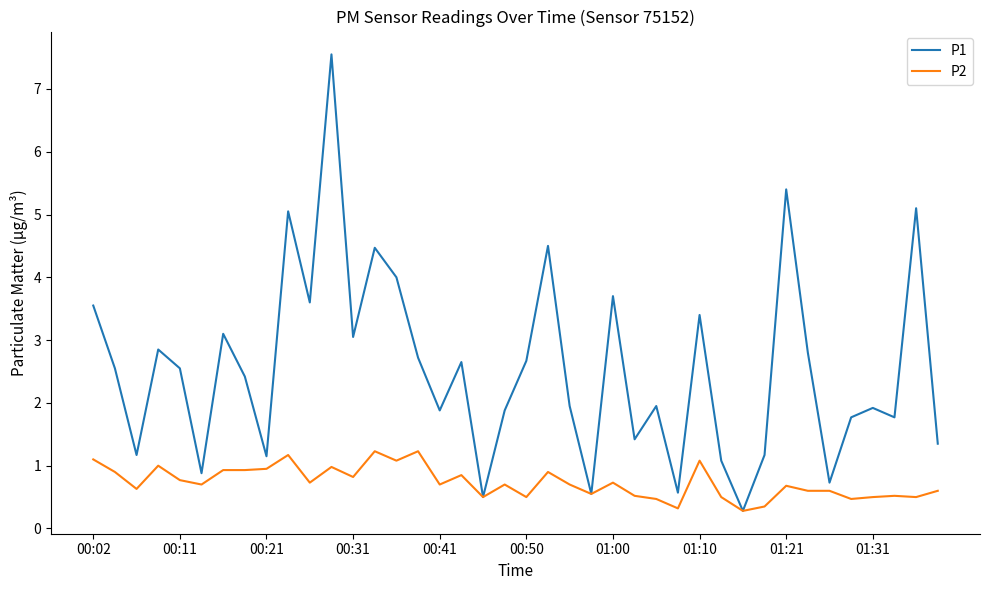

Which series has the widest spread of values?

P1